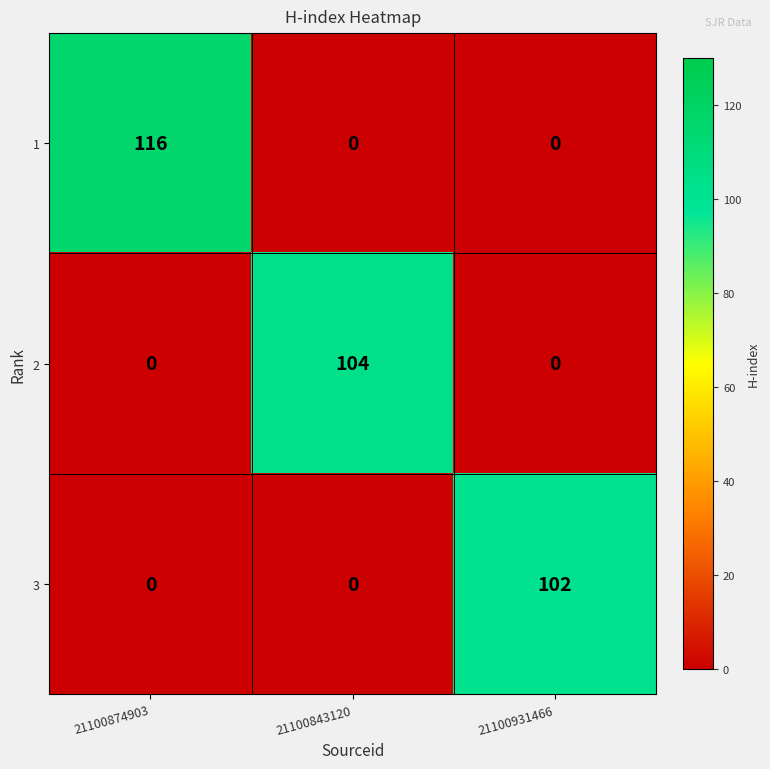

Rank the series by their maximum value, from highest to lowest.

1, 2, 3